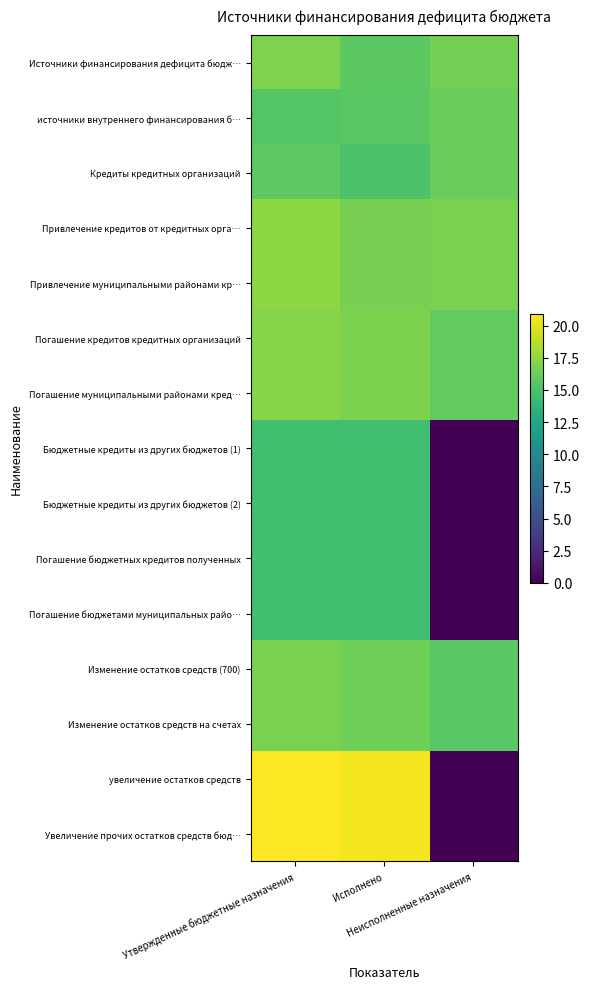

Which series has the largest range (max minus min)?

увеличение остатков средств